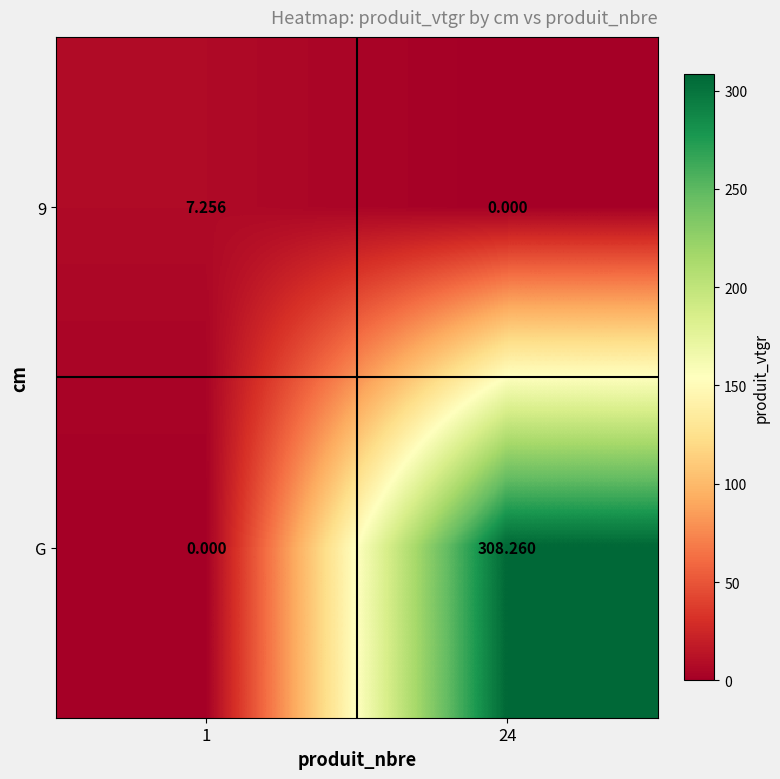

Between 1 and 24, which series saw the biggest shift?

G